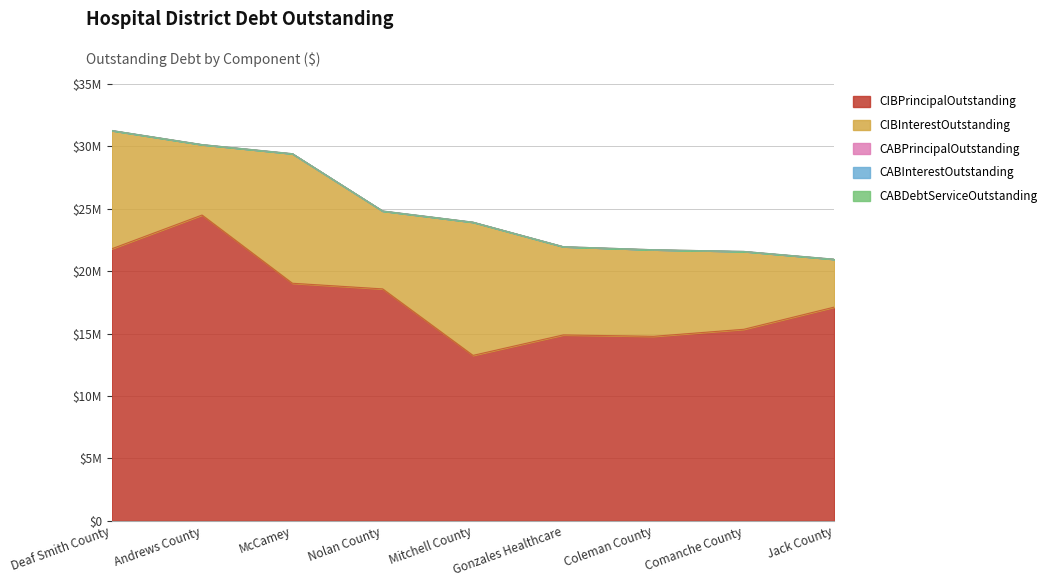

At how many categories does at least one series exceed 15941276?

5